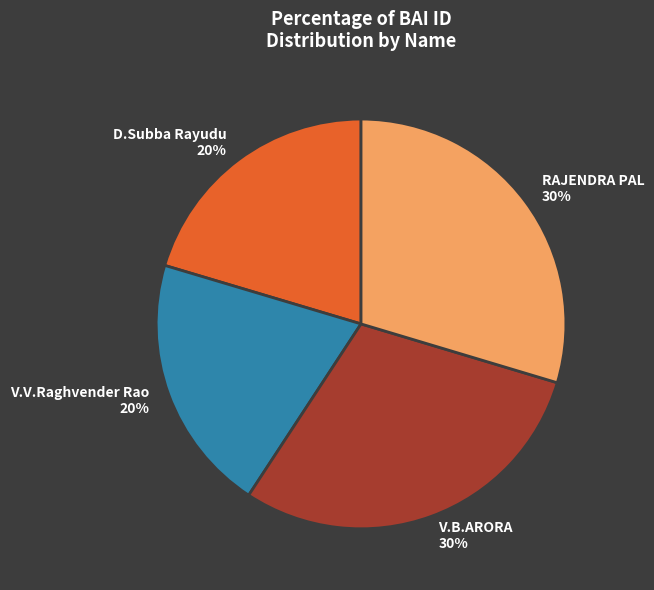

Does RAJENDRA PAL represent more than half of the total?

No